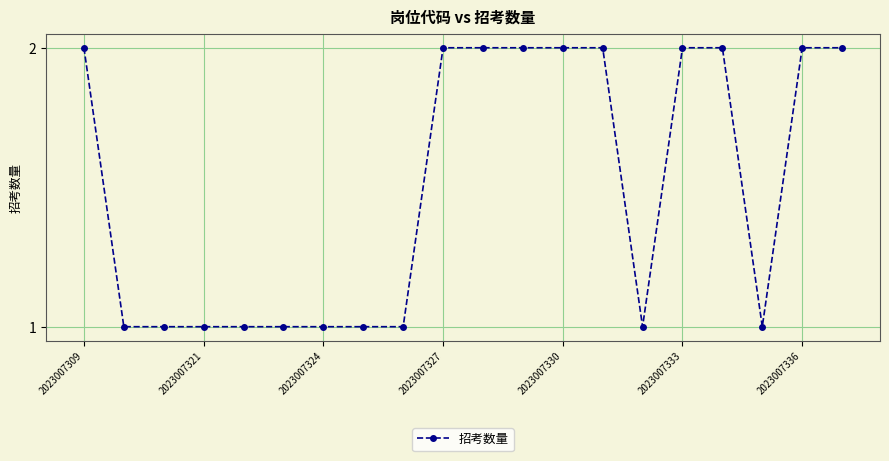

What is the value of the 7th point from the left?

1